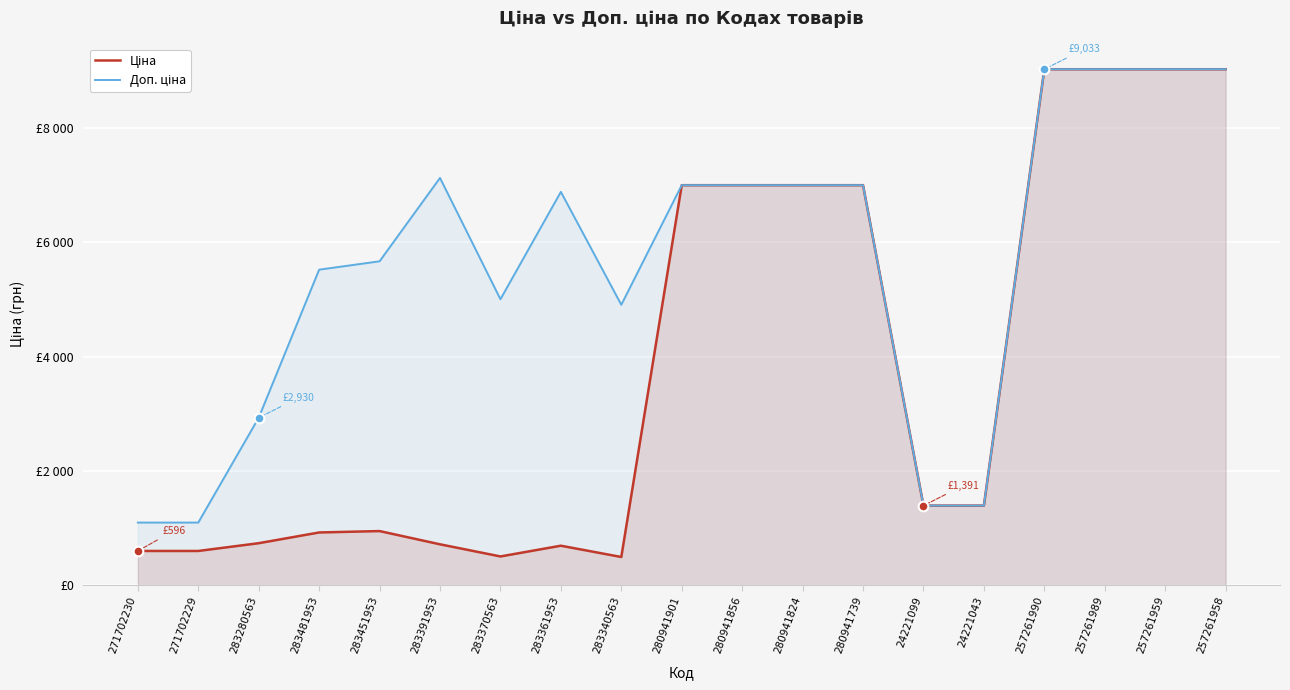

Which has a higher value, 283280563 or 24221099?

24221099